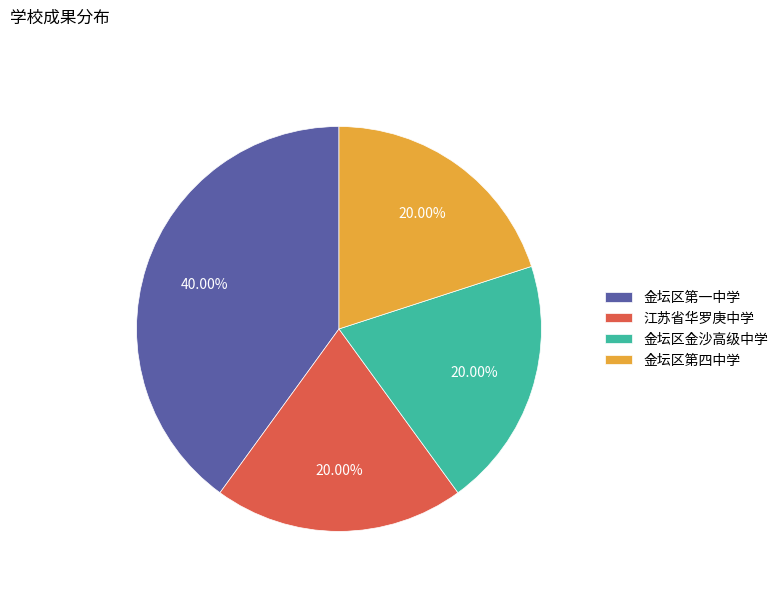

Which has a higher value, 金坛区第四中学 or 金坛区第一中学?

金坛区第一中学